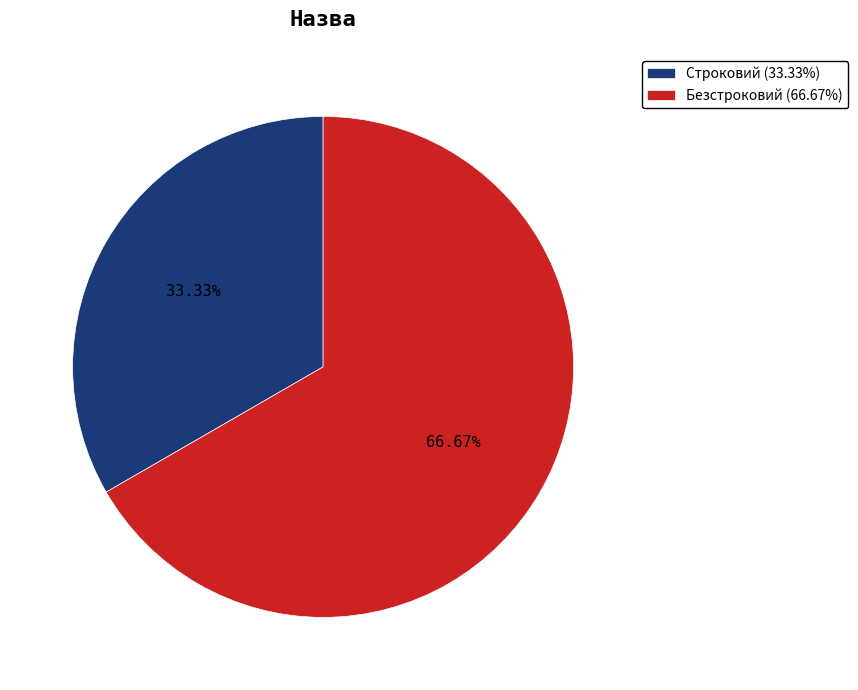

Which category has the smallest portion of the pie?

Строковий